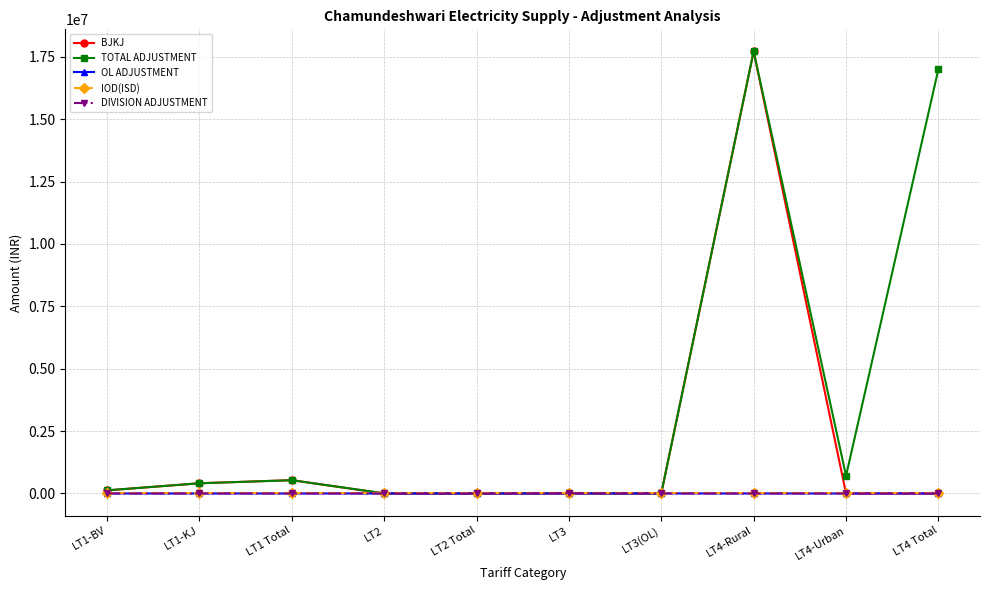

What is the difference between the highest and lowest values at LT4 Total?

17013900.8